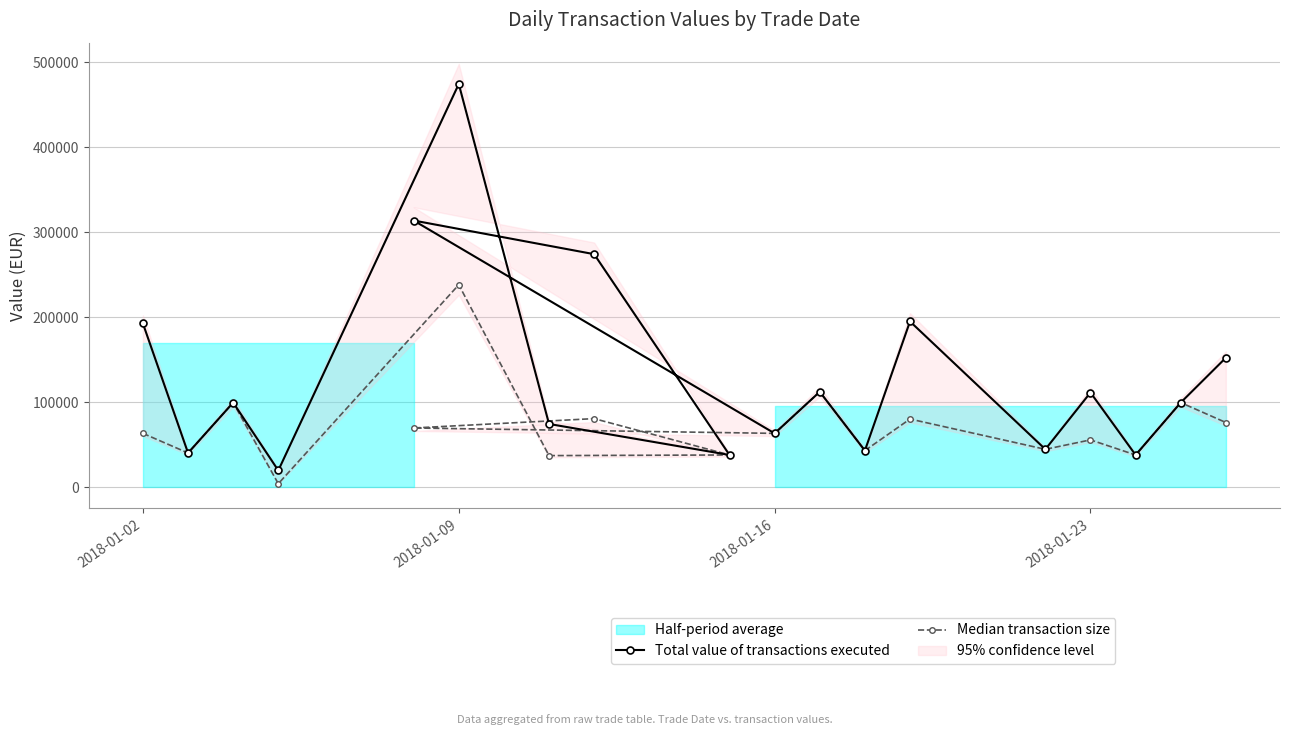

What is the minimum value shown in the chart?

4156.4